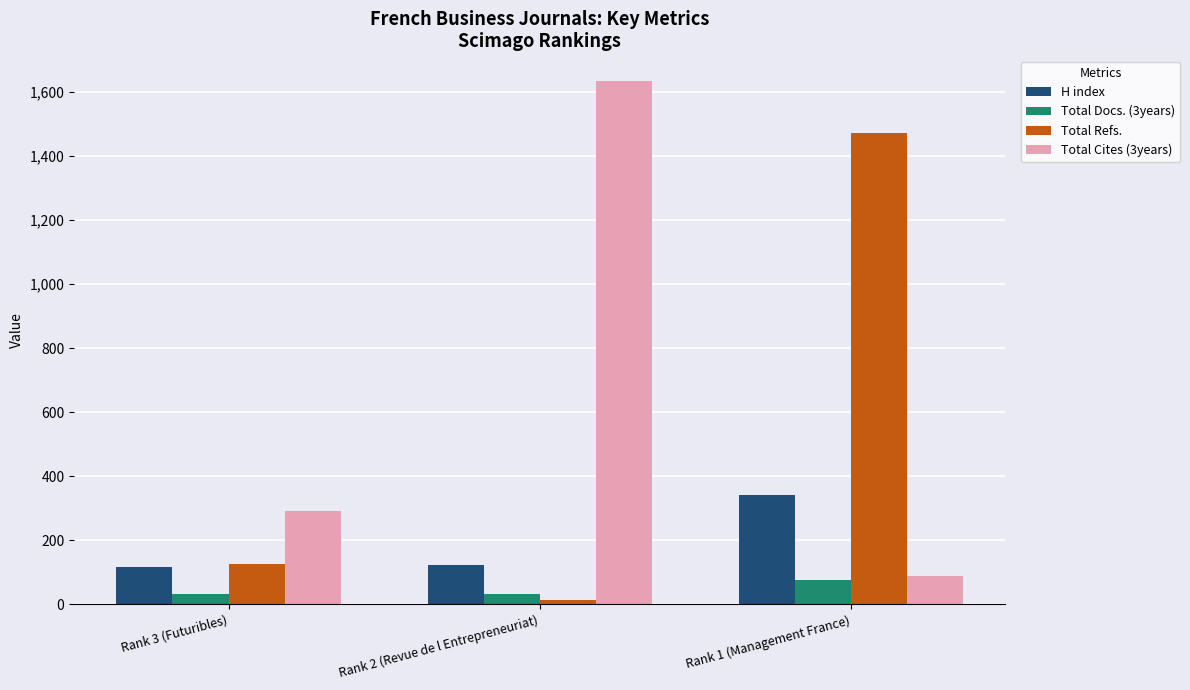

Between Rank 3 (Futuribles) and Rank 1 (Management France), which series saw the biggest shift?

Total Refs.